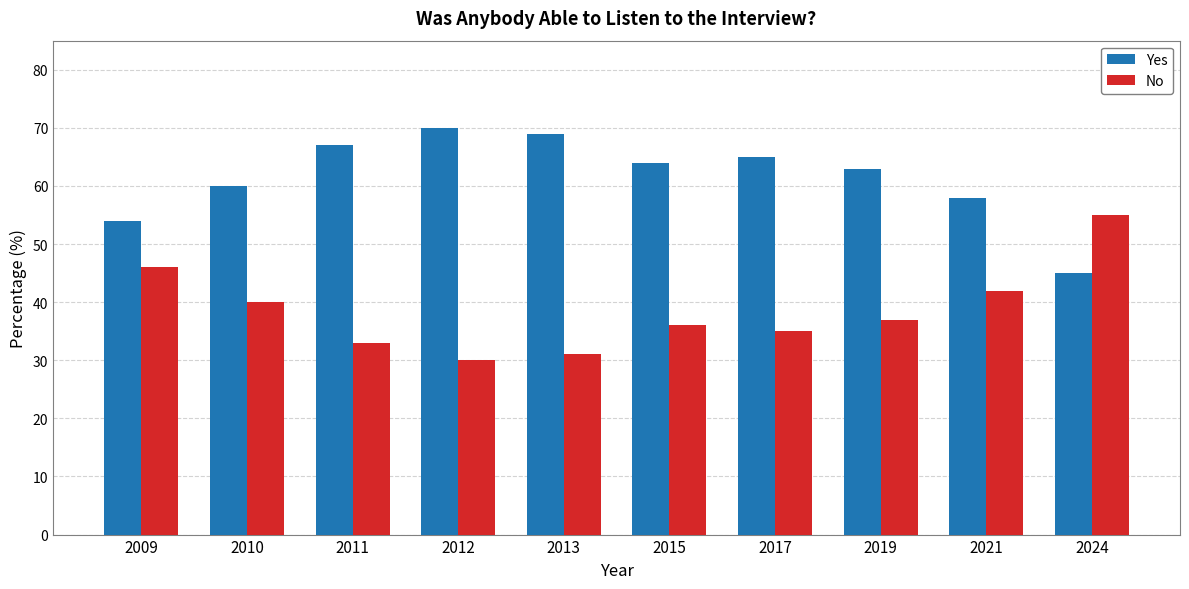

What is the value of the Yes bar at the 2nd from the left?

60